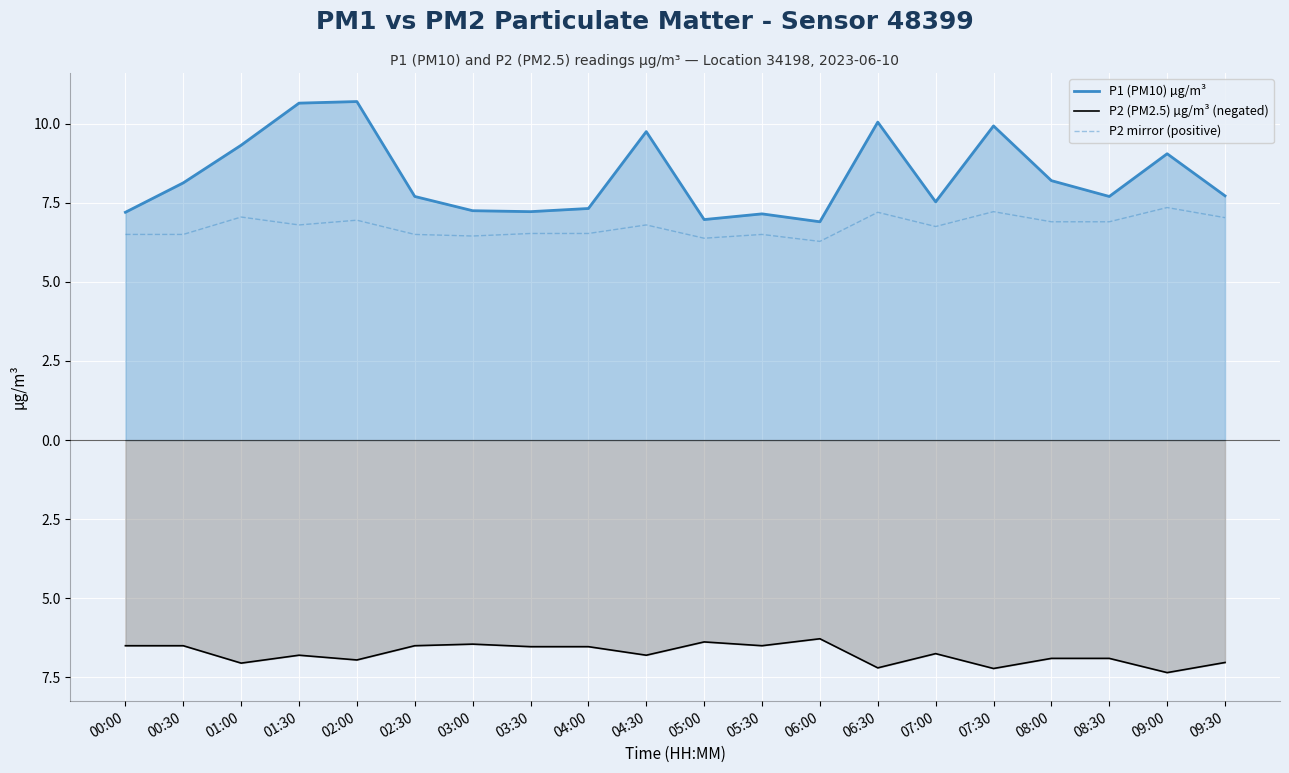

What is the approximate value of P2 (PM2.5) µg/m³ (negated) at 00:30?

-6.5